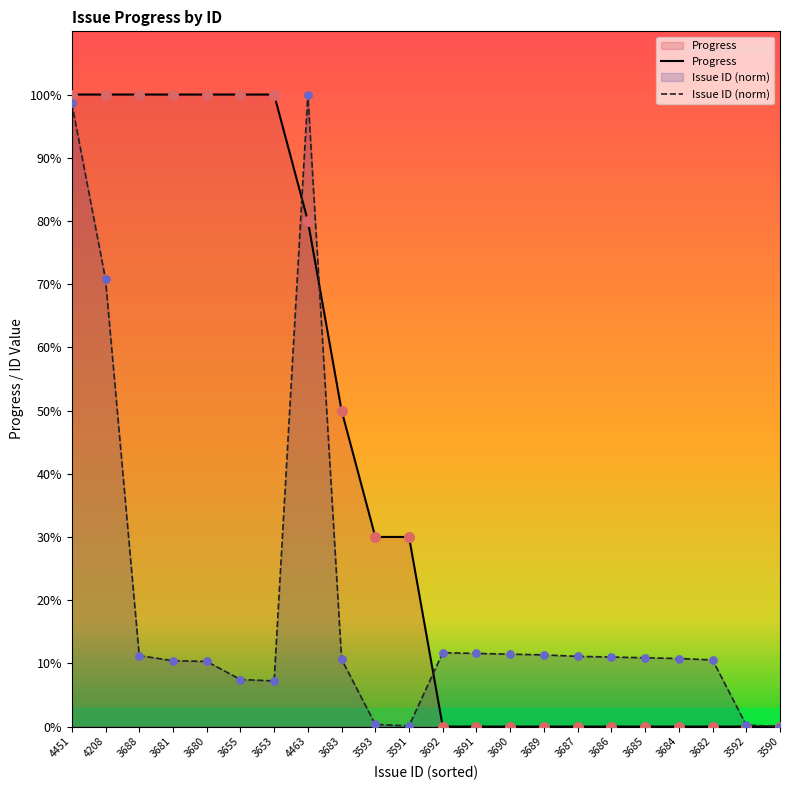

Is the value of Issue ID (norm) at 3591 greater than the value of Progress at 3593?

No